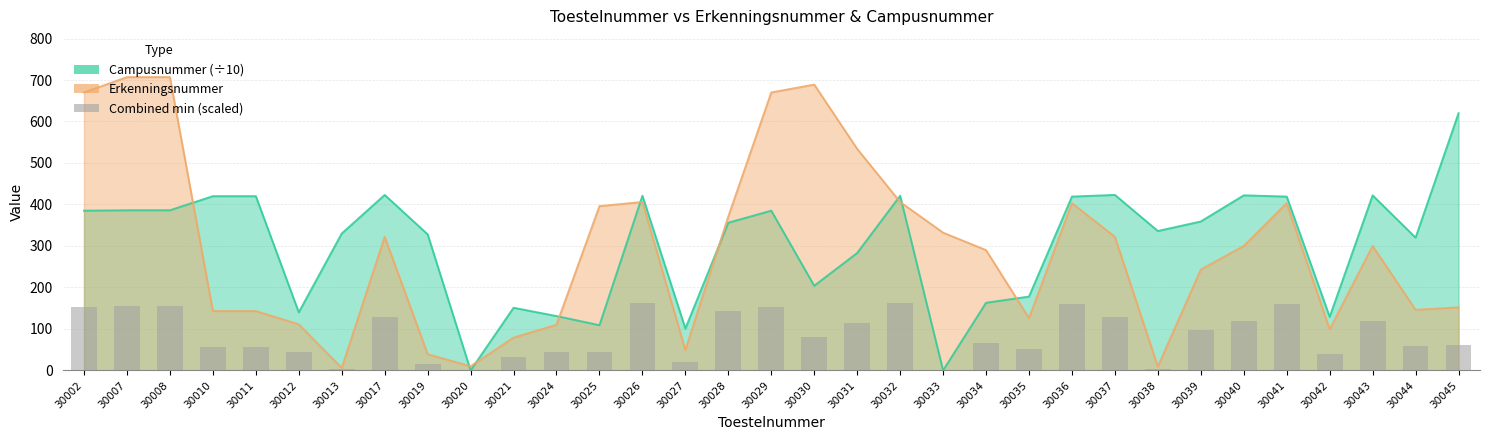

At which label is the value closest to 81?

30030